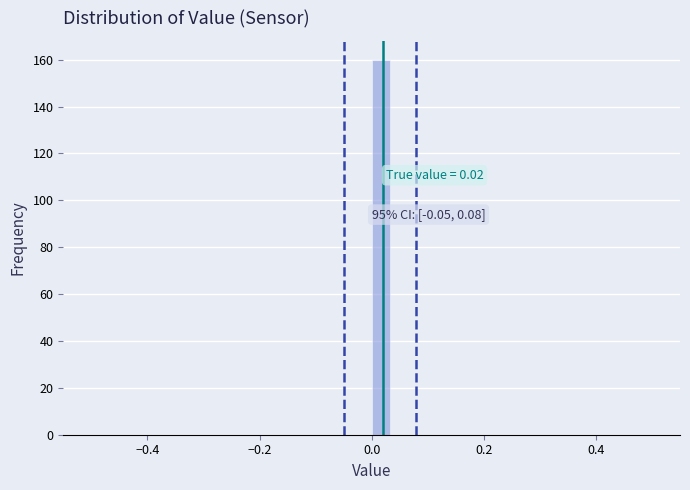

Read against the x-axis, roughly where is the centre of the tallest bar?

0.02